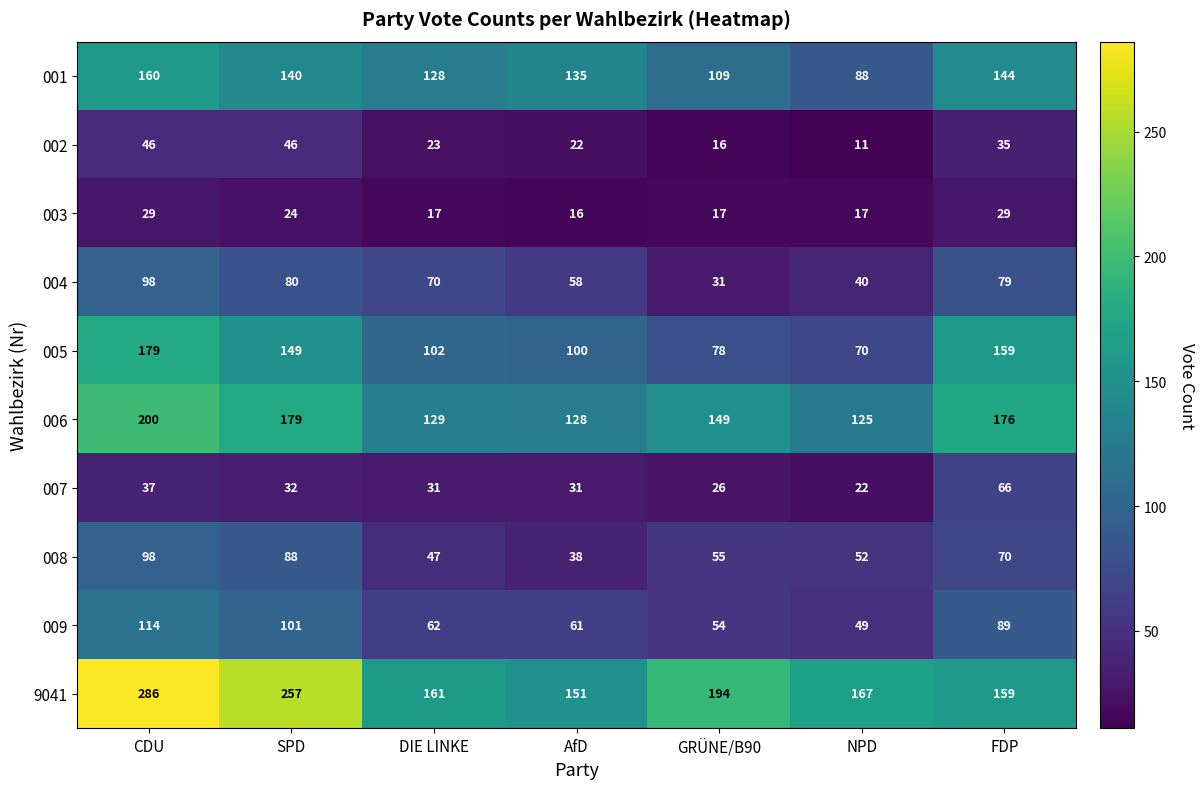

Between CDU and DIE LINKE, which series saw the biggest shift?

9041